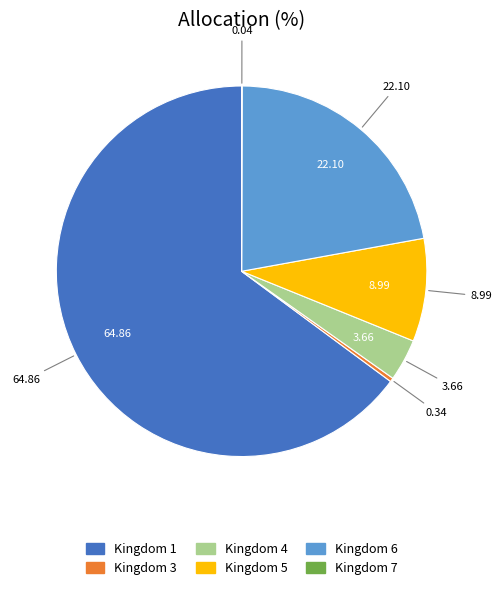

Which category has the biggest portion of the pie?

Kingdom 1